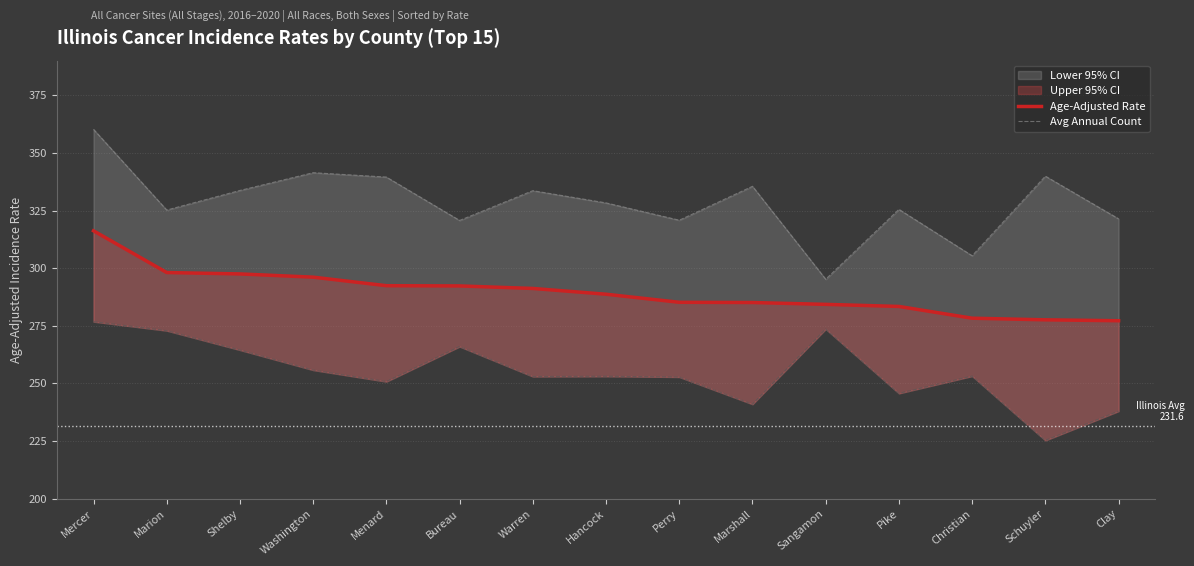

What position from the left is Bureau?

6